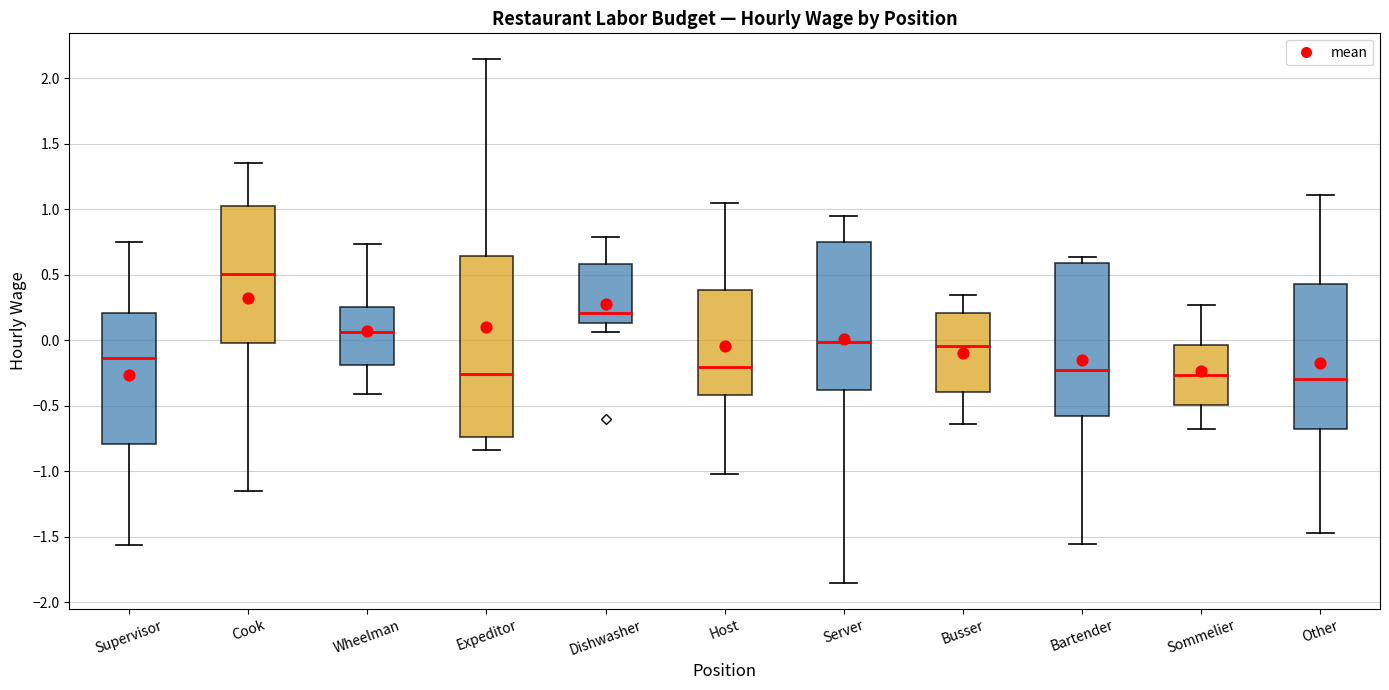

Reading left to right, read every box against the y-axis: the position of its median line, the range the box covers, and the ends of its whiskers. The values are not printed on the chart, so give them approximately, as read against the axis.

Supervisor: median -0.15, box -0.80 to 0.20, whiskers -1.55 to 0.75
Cook: median 0.50, box -0.05 to 1.00, whiskers -1.15 to 1.35
Wheelman: median 0.05, box -0.20 to 0.25, whiskers -0.40 to 0.75
Expeditor: median -0.25, box -0.75 to 0.65, whiskers -0.85 to 2.15
Dishwasher: median 0.20, box 0.15 to 0.60, whiskers 0.05 to 0.80
Host: median -0.20, box -0.40 to 0.40, whiskers -1.00 to 1.05
Server: median 0.00, box -0.40 to 0.75, whiskers -1.85 to 0.95
Busser: median -0.05, box -0.40 to 0.20, whiskers -0.65 to 0.35
Bartender: median -0.25, box -0.60 to 0.60, whiskers -1.55 to 0.65
Sommelier: median -0.25, box -0.50 to -0.05, whiskers -0.65 to 0.25
Other: median -0.30, box -0.70 to 0.45, whiskers -1.45 to 1.10